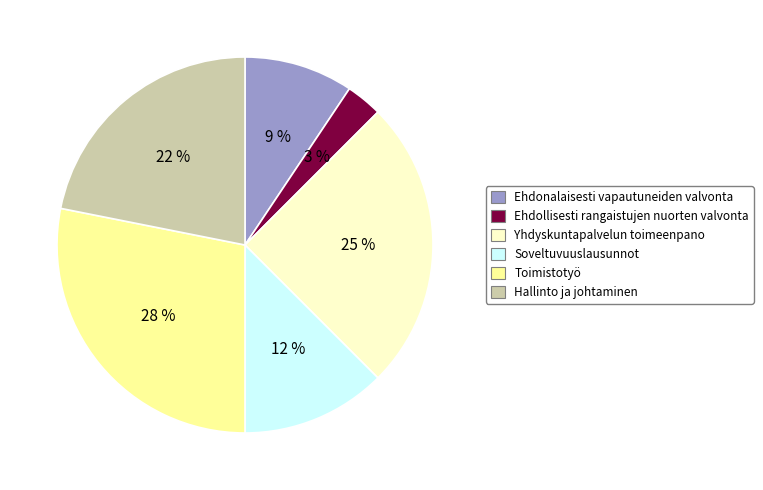

To the nearest percent, what is the difference between the largest and smallest slice percentages?

25%